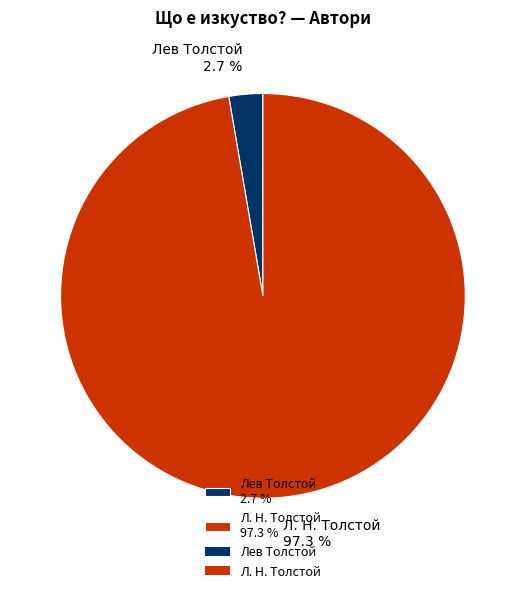

Is Л. Н. Толстой the majority of the pie?

Yes